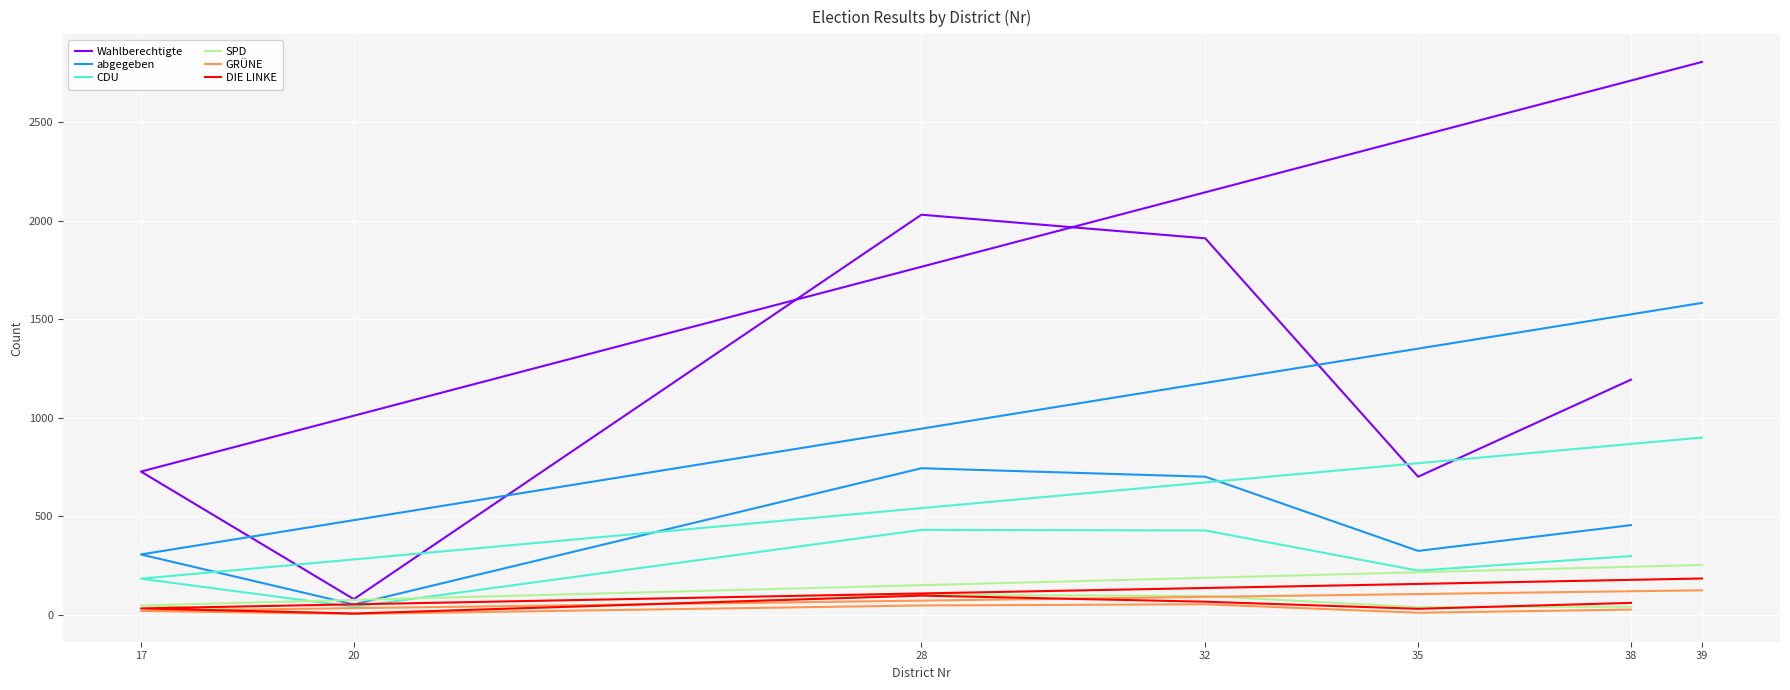

Reading left to right, extract all data points from this chart.

Wahlberechtigte: 39=2807	17=726	20=78	28=2031	32=1911	35=700	38=1193
abgegeben: 39=1583	17=305	20=51	28=743	32=700	35=323	38=454
CDU: 39=899	17=182	20=39	28=430	32=427	35=223	38=297
SPD: 39=252	17=46	20=2	28=100	32=94	35=37	38=40
GRÜNE: 39=123	17=18	20=3	28=46	32=52	35=9	38=25
DIE LINKE: 39=183	17=31	20=5	28=96	32=65	35=29	38=59